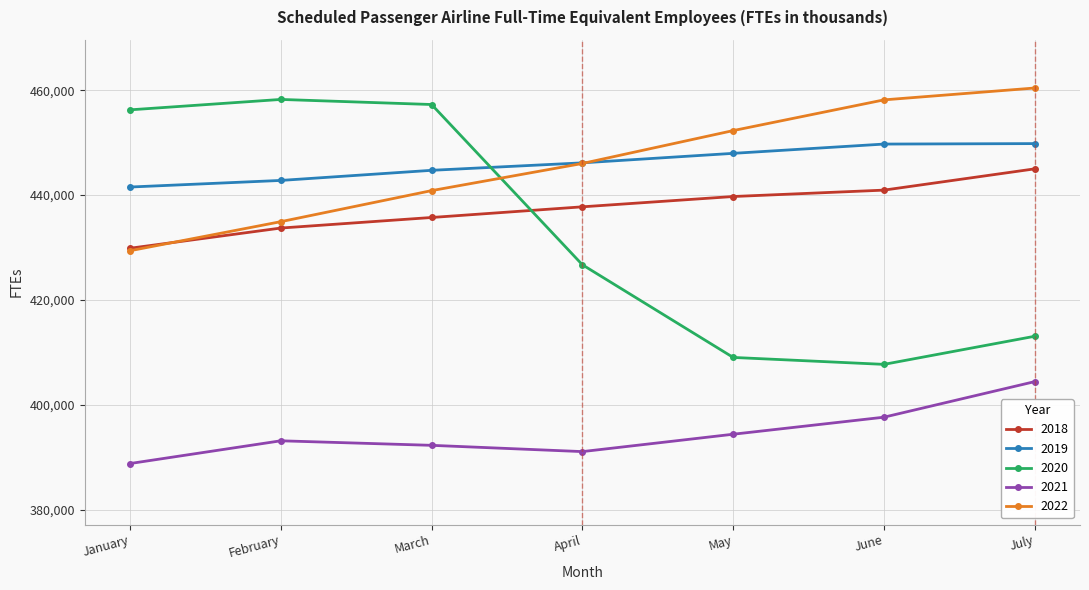

True or false: 2021 and 2020 cross at least once.

False